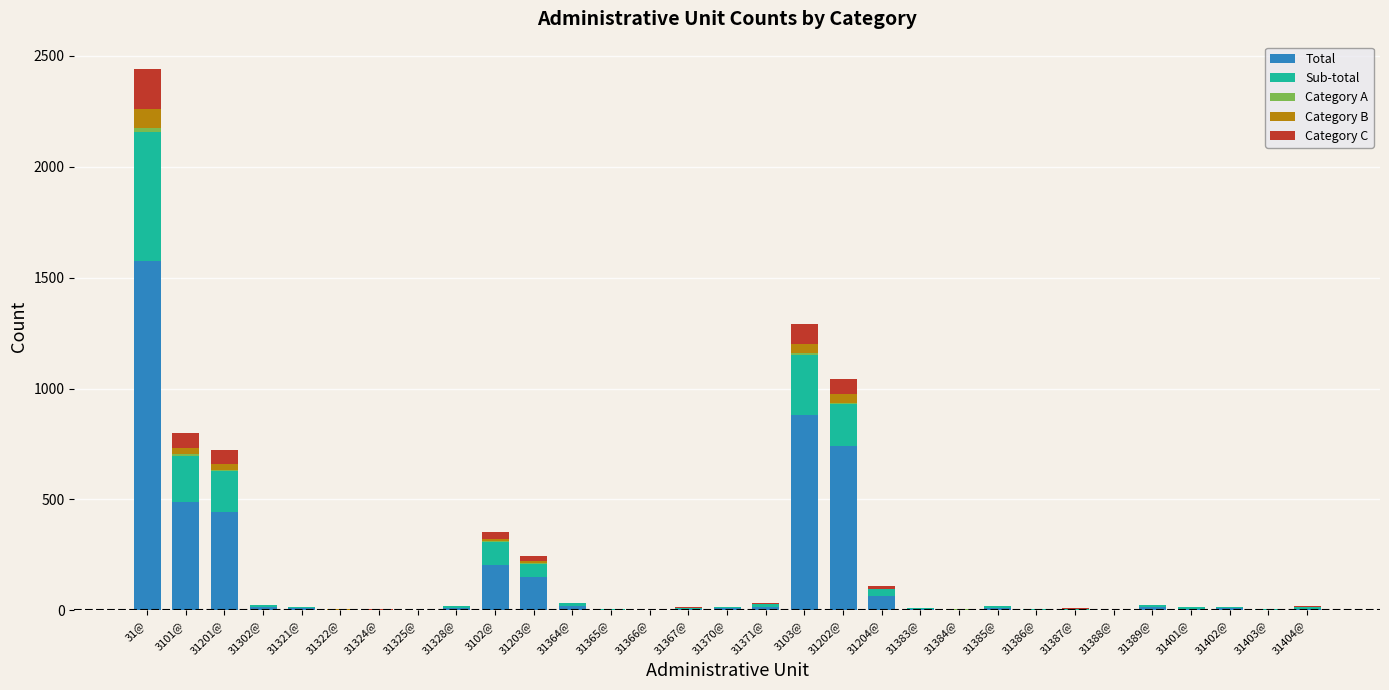

Which category has the highest value in the Total series?

31@